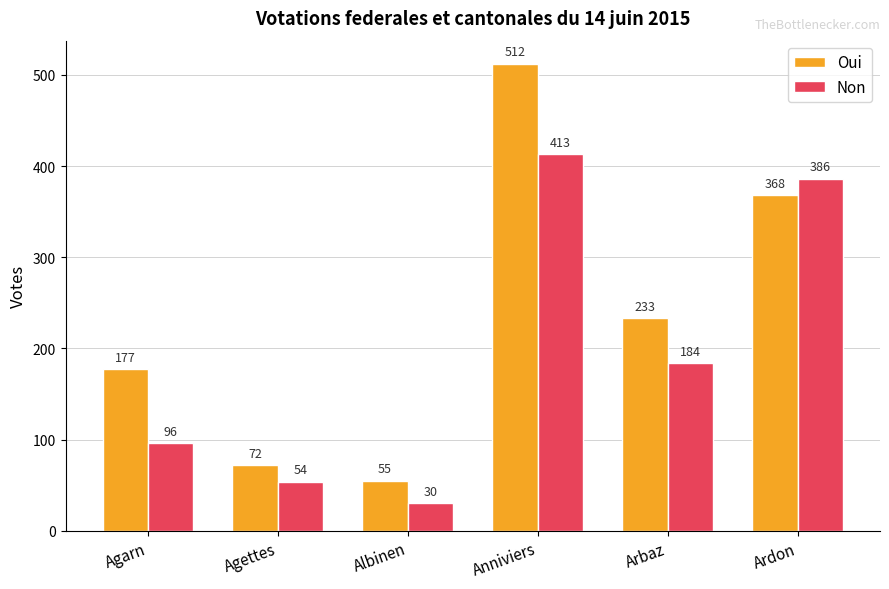

Does the chart contain any negative values?

No